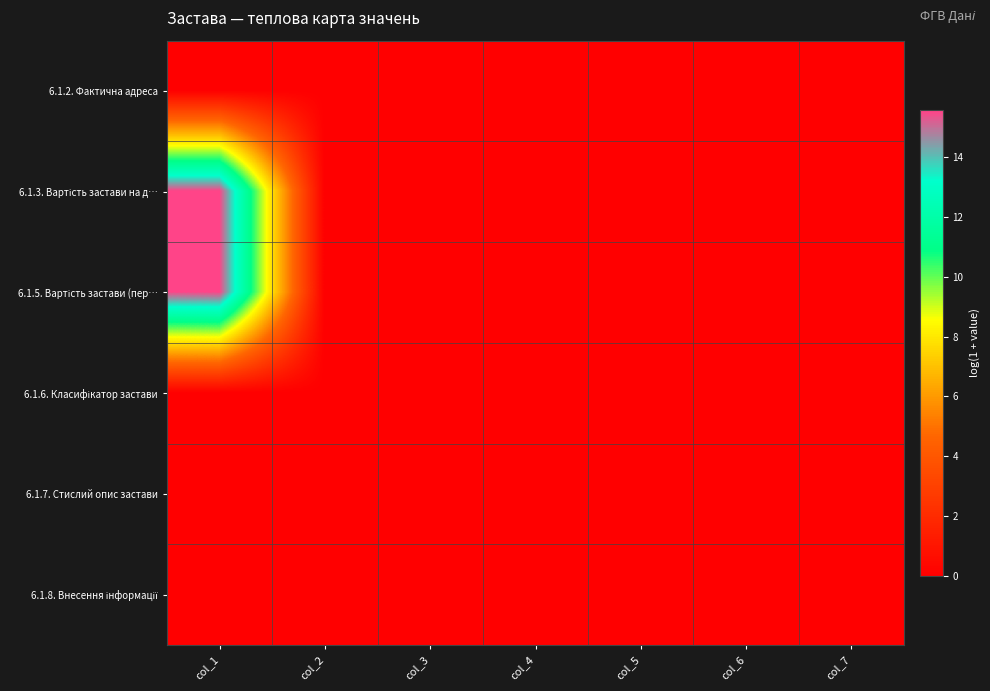

Rank the series by their maximum value, from highest to lowest.

6.1.5. Вартість застави (пер…, 6.1.3. Вартість застави на д…, 6.1.2. Фактична адреса, 6.1.6. Класифікатор застави, 6.1.7. Стислий опис застави, 6.1.8. Внесення інформації